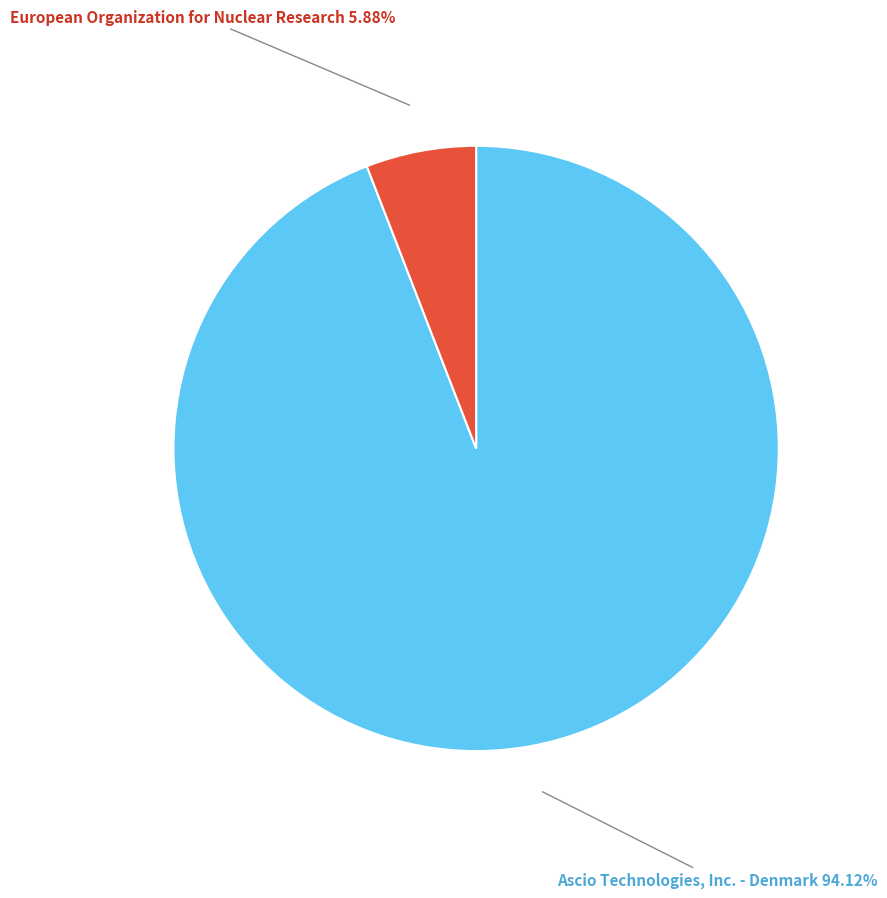

Is there any slice that represents more than half of the pie?

Yes